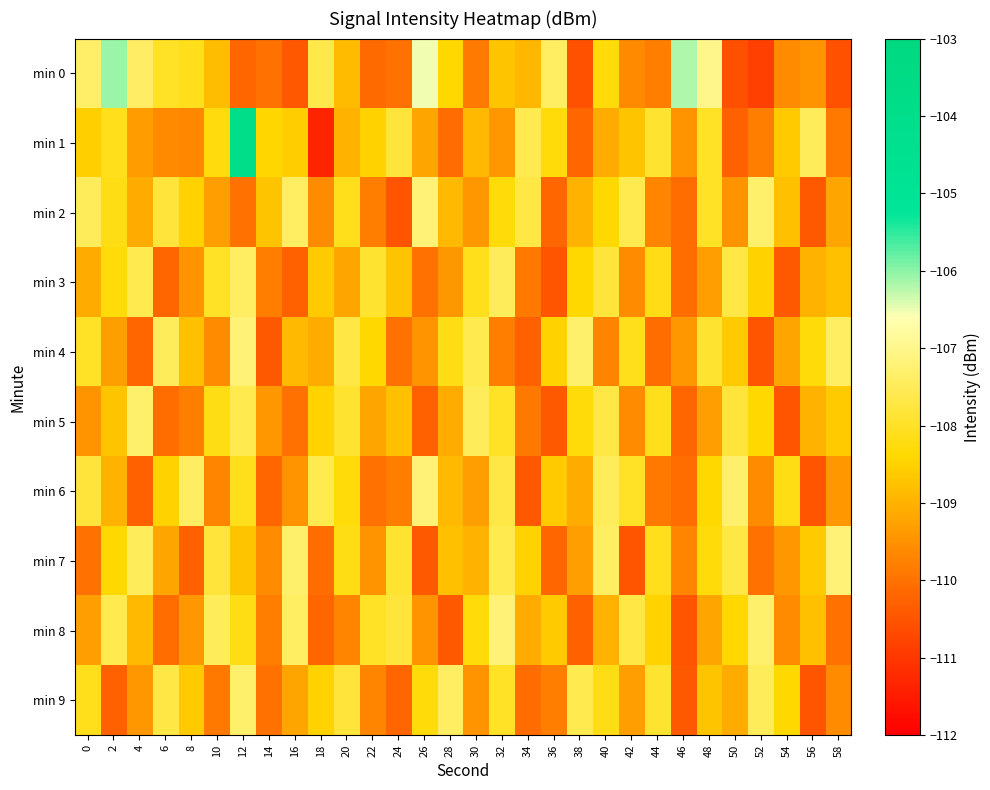

Reading left to right, transcribe all the data shown in this chart.

min 0: 0=-107.4	2=-106.1	4=-107.4	6=-108.0	8=-108.1	10=-108.8	12=-110.2	14=-110.0	16=-110.4	18=-107.7	20=-108.9	22=-110.1	24=-110.0	26=-106.5	28=-108.4	30=-109.9	32=-108.7	34=-108.9	36=-107.4	38=-110.5	40=-108.3	42=-109.6	44=-109.8	46=-106.2	48=-107.0	50=-110.6	52=-110.9	54=-109.6	56=-109.5	58=-110.5
min 1: 0=-108.5	2=-108.1	4=-109.3	6=-109.6	8=-109.7	10=-108.3	12=-104.0	14=-108.4	16=-108.6	18=-111.3	20=-109.0	22=-108.5	24=-107.8	26=-109.2	28=-110.1	30=-108.9	32=-109.4	34=-107.6	36=-108.3	38=-110.2	40=-109.1	42=-108.7	44=-107.9	46=-109.5	48=-108.0	50=-110.3	52=-109.8	54=-108.6	56=-107.5	58=-109.9
min 2: 0=-107.5	2=-108.2	4=-109.1	6=-107.8	8=-108.5	10=-109.3	12=-110.0	14=-108.7	16=-107.4	18=-109.6	20=-108.1	22=-109.8	24=-110.5	26=-107.2	28=-108.9	30=-109.4	32=-108.3	34=-107.7	36=-110.2	38=-109.0	40=-108.4	42=-107.6	44=-109.7	46=-110.1	48=-108.0	50=-109.5	52=-107.3	54=-108.8	56=-110.4	58=-109.2
min 3: 0=-109.1	2=-108.3	4=-107.6	6=-110.2	8=-109.5	10=-108.0	12=-107.4	14=-109.8	16=-110.3	18=-108.6	20=-109.2	22=-107.9	24=-108.7	26=-110.0	28=-109.4	30=-108.1	32=-107.5	34=-109.9	36=-110.5	38=-108.4	40=-107.8	42=-109.6	44=-108.2	46=-110.1	48=-109.3	50=-107.7	52=-108.5	54=-110.4	56=-109.0	58=-108.8
min 4: 0=-108.0	2=-109.3	4=-110.2	6=-107.5	8=-108.8	10=-109.6	12=-107.2	14=-110.4	16=-108.9	18=-109.1	20=-107.7	22=-108.4	24=-110.0	26=-109.5	28=-108.2	30=-107.6	32=-109.8	34=-110.3	36=-108.5	38=-107.3	40=-109.7	42=-108.1	44=-110.1	46=-109.4	48=-107.9	50=-108.6	52=-110.5	54=-109.2	56=-108.3	58=-107.4
min 5: 0=-109.5	2=-108.7	4=-107.3	6=-110.1	8=-109.8	10=-108.2	12=-107.6	14=-109.4	16=-110.0	18=-108.5	20=-107.9	22=-109.2	24=-108.8	26=-110.3	28=-109.1	30=-107.5	32=-108.0	34=-109.9	36=-110.4	38=-108.3	40=-107.7	42=-109.6	44=-108.1	46=-110.2	48=-109.3	50=-107.8	52=-108.4	54=-110.5	56=-109.0	58=-108.6
min 6: 0=-107.8	2=-109.0	4=-110.3	6=-108.5	8=-107.4	10=-109.7	12=-108.1	14=-110.2	16=-109.5	18=-107.6	20=-108.3	22=-110.0	24=-109.8	26=-107.2	28=-108.9	30=-109.3	32=-107.7	34=-110.4	36=-108.6	38=-109.1	40=-107.5	42=-108.0	44=-109.9	46=-110.1	48=-108.4	50=-107.3	52=-109.6	54=-108.2	56=-110.5	58=-109.4
min 7: 0=-110.0	2=-108.4	4=-107.5	6=-109.2	8=-110.3	10=-107.8	12=-108.7	14=-109.6	16=-107.3	18=-110.1	20=-108.2	22=-109.5	24=-107.9	26=-110.4	28=-108.8	30=-109.0	32=-107.6	34=-108.5	36=-110.2	38=-109.3	40=-107.4	42=-110.5	44=-108.1	46=-109.7	48=-108.3	50=-107.7	52=-110.0	54=-109.4	56=-108.6	58=-107.2
min 8: 0=-109.3	2=-107.6	4=-108.9	6=-110.1	8=-109.4	10=-107.5	12=-108.2	14=-109.8	16=-107.4	18=-110.2	20=-109.7	22=-108.0	24=-107.8	26=-109.5	28=-110.4	30=-108.3	32=-107.2	34=-109.1	36=-108.6	38=-110.3	40=-109.0	42=-107.7	44=-108.5	46=-110.5	48=-109.2	50=-108.4	52=-107.3	54=-109.6	56=-108.8	58=-110.0
min 9: 0=-108.1	2=-110.3	4=-109.4	6=-107.7	8=-108.6	10=-109.9	12=-107.3	14=-110.0	16=-109.2	18=-108.5	20=-107.8	22=-109.7	24=-110.2	26=-108.3	28=-107.4	30=-109.5	32=-108.0	34=-110.1	36=-109.8	38=-107.6	40=-108.2	42=-109.3	44=-107.9	46=-110.4	48=-108.7	50=-109.1	52=-107.5	54=-108.4	56=-110.5	58=-109.6